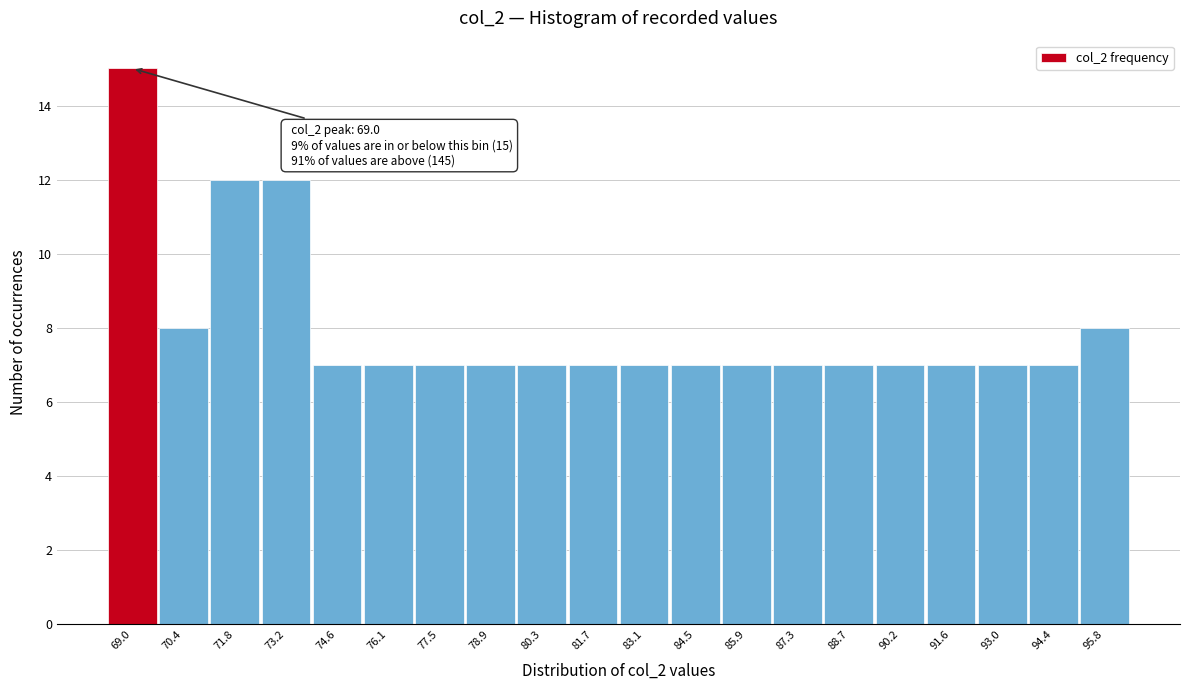

Over which range of the x-axis is the bar tallest?

68.4 to 69.8